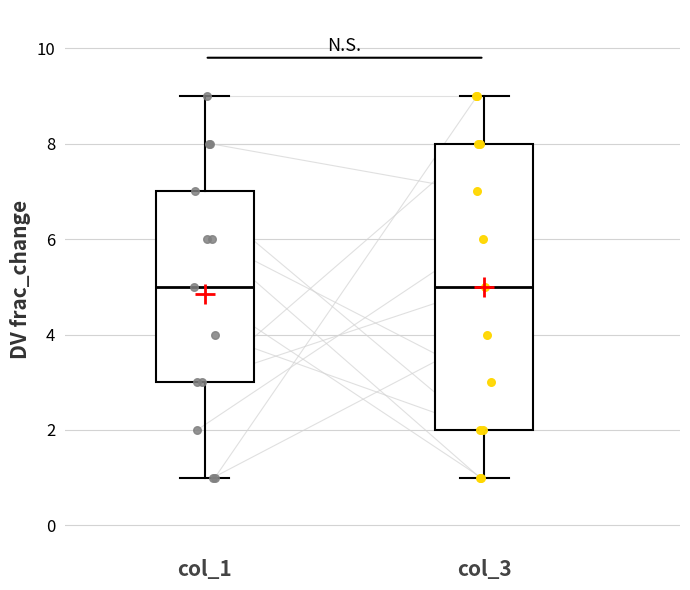

Reading left to right, transcribe this box plot: for each box, give where its median line is, the range the box spans, and where its two whiskers end, as read against the y-axis. The values are not printed on the chart, so give them approximately, as read against the axis.

col_1: median 5, box 3 to 7, whiskers 1 to 9
col_3: median 5, box 2 to 8, whiskers 1 to 9